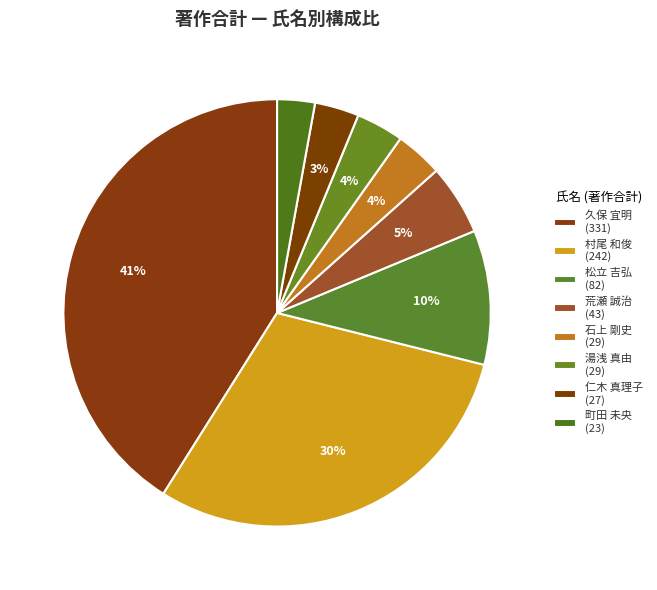

How many segments does this pie chart have?

8